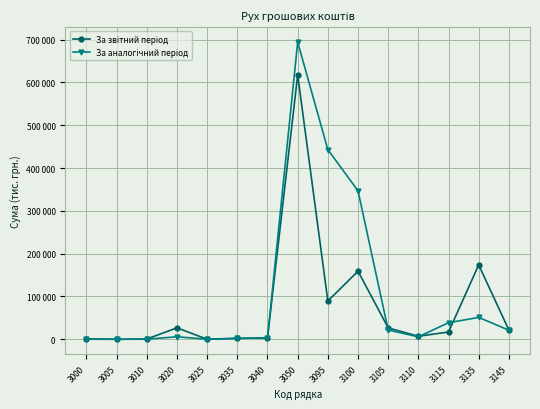

Which series ends up on top after the final intersection of За звітний період and За аналогічний період?

За звітний період